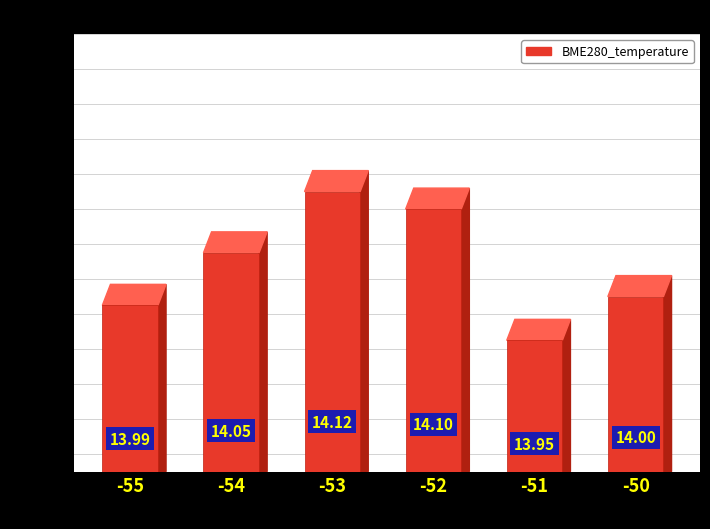

Count the number of data series in this chart.

1